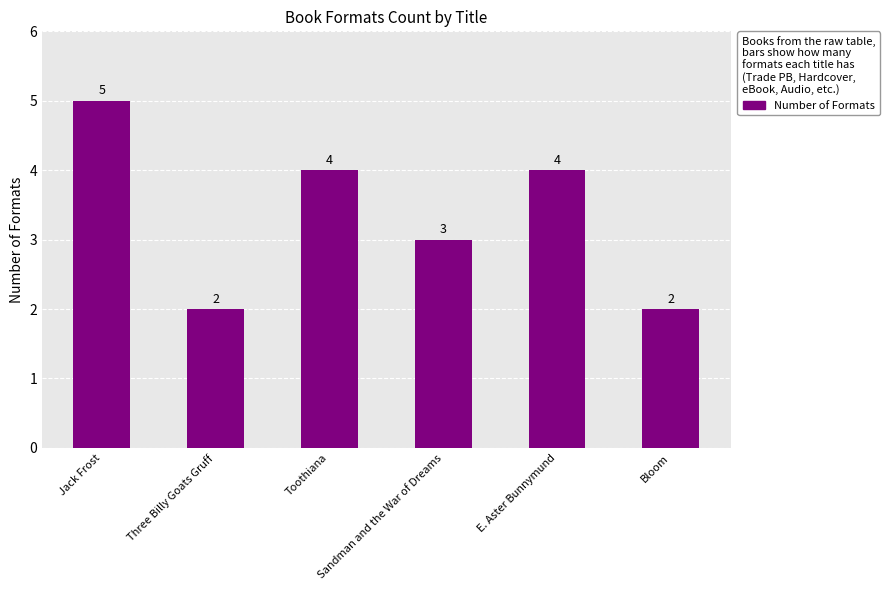

How many series are shown in this chart?

1